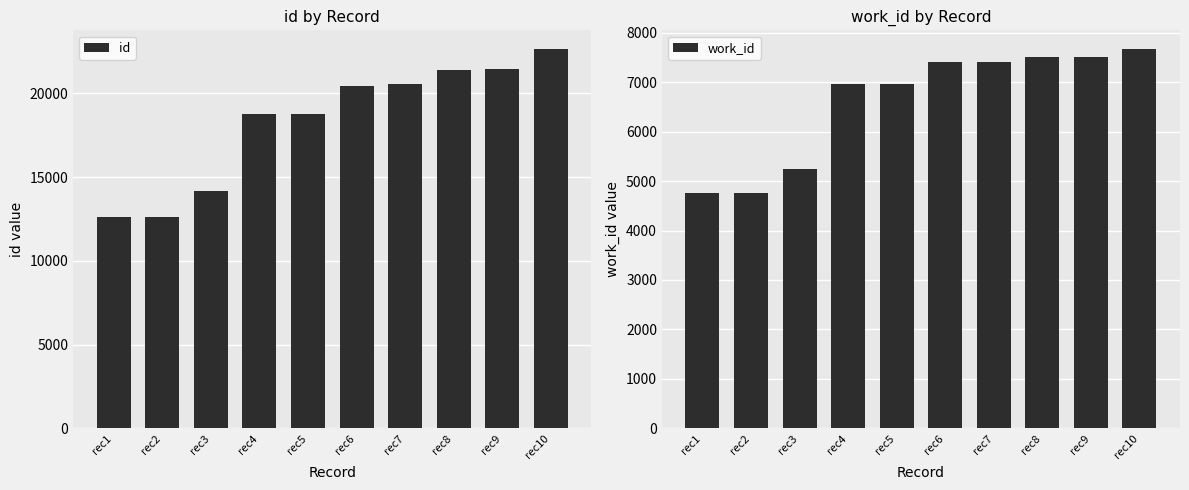

Reading left to right, transcribe all the data shown in this chart.

id: 12593	12596	14148	18762	18793	20417	20569	21408	21479	22636
work_id: 4761	4761	5251	6958	6971	7400	7411	7499	7504	7665